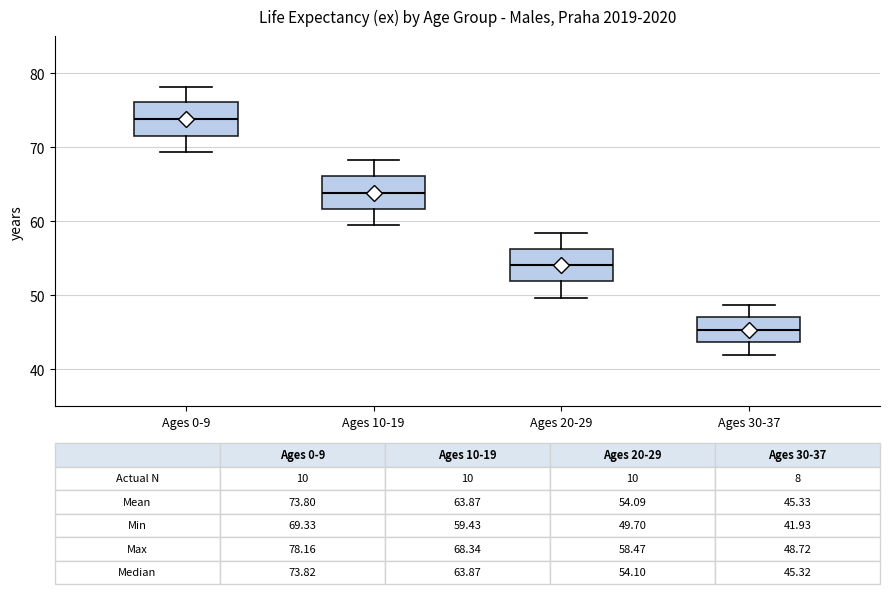

Which box has the lowest median line?

Ages 30-37